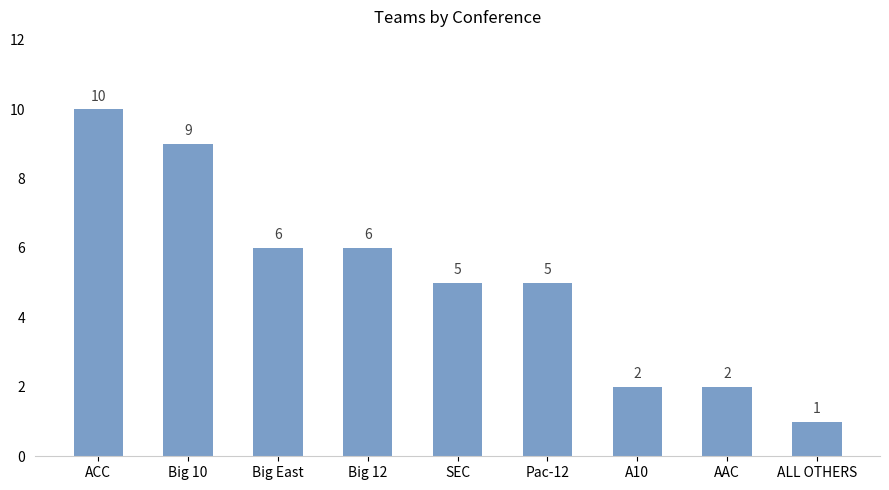

How many values are between 2 and 6?

6